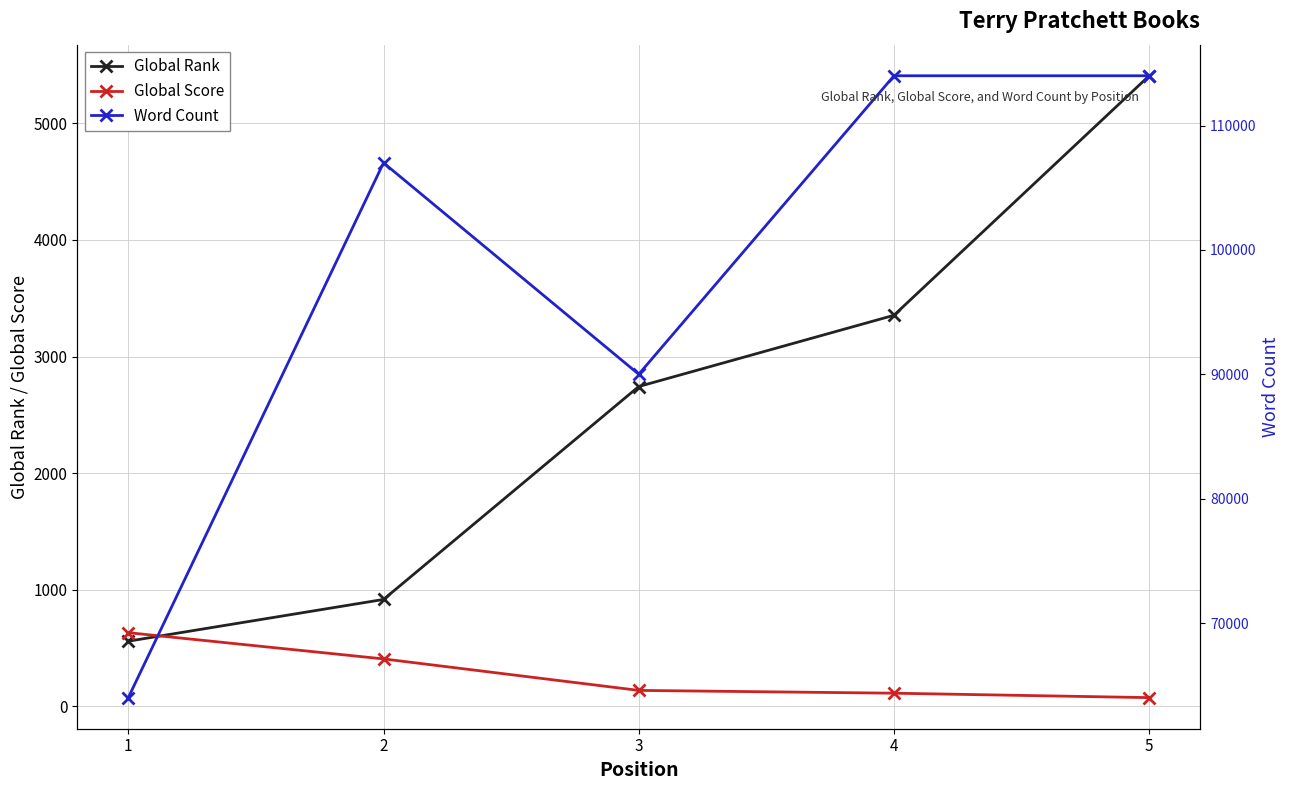

At which category does Word Count reach its first local valley?

3